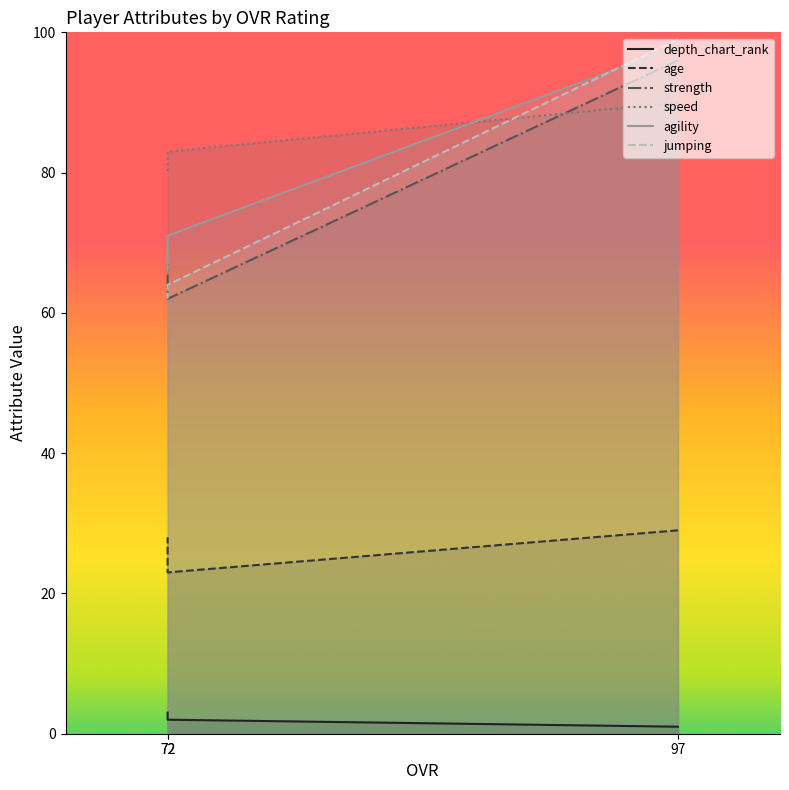

True or false: depth_chart_rank has a value of 1 at 72.

False